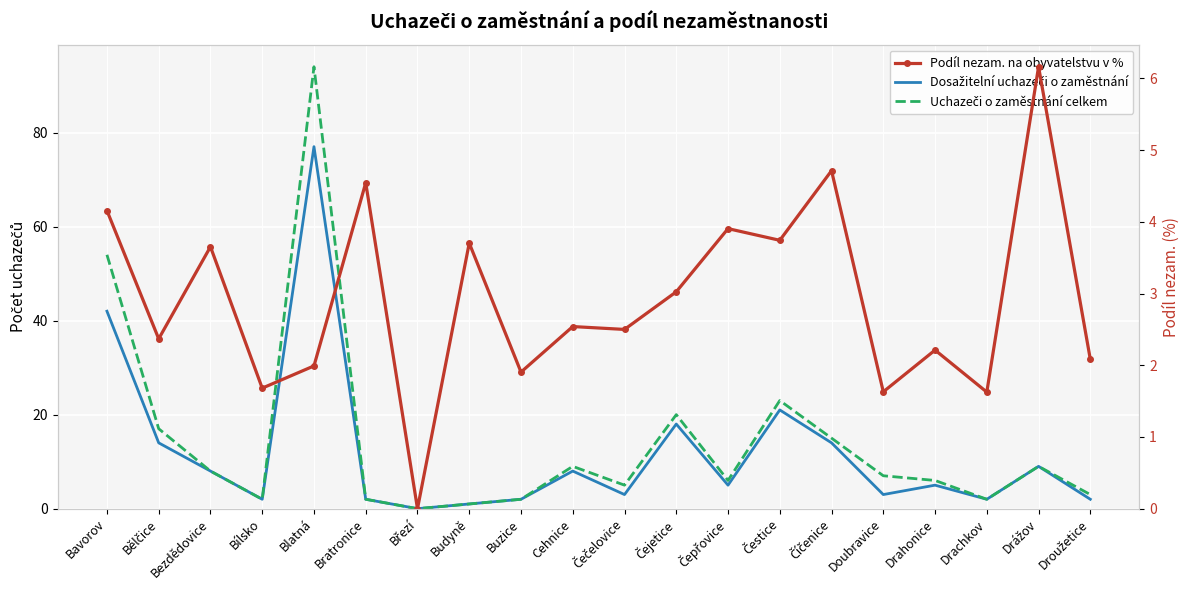

True or false: Uchazeči o zaměstnání celkem and Dosažitelní uchazeči o zaměstnání cross at least once.

False